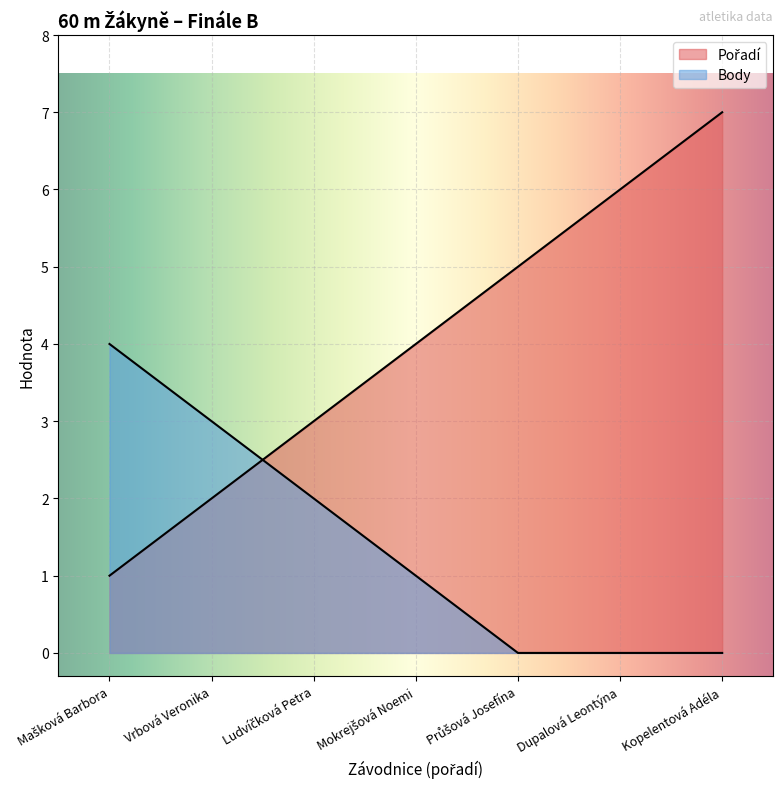

Does the chart display data point markers on the line(s)?

No